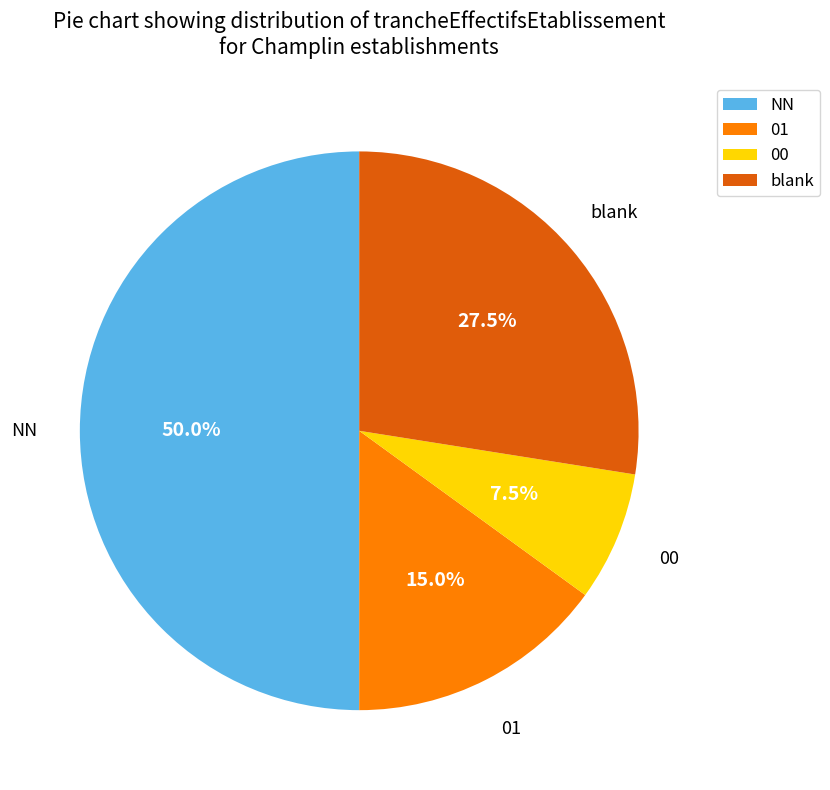

Approximately how many times larger is the value at 00 compared to 01?

0.5